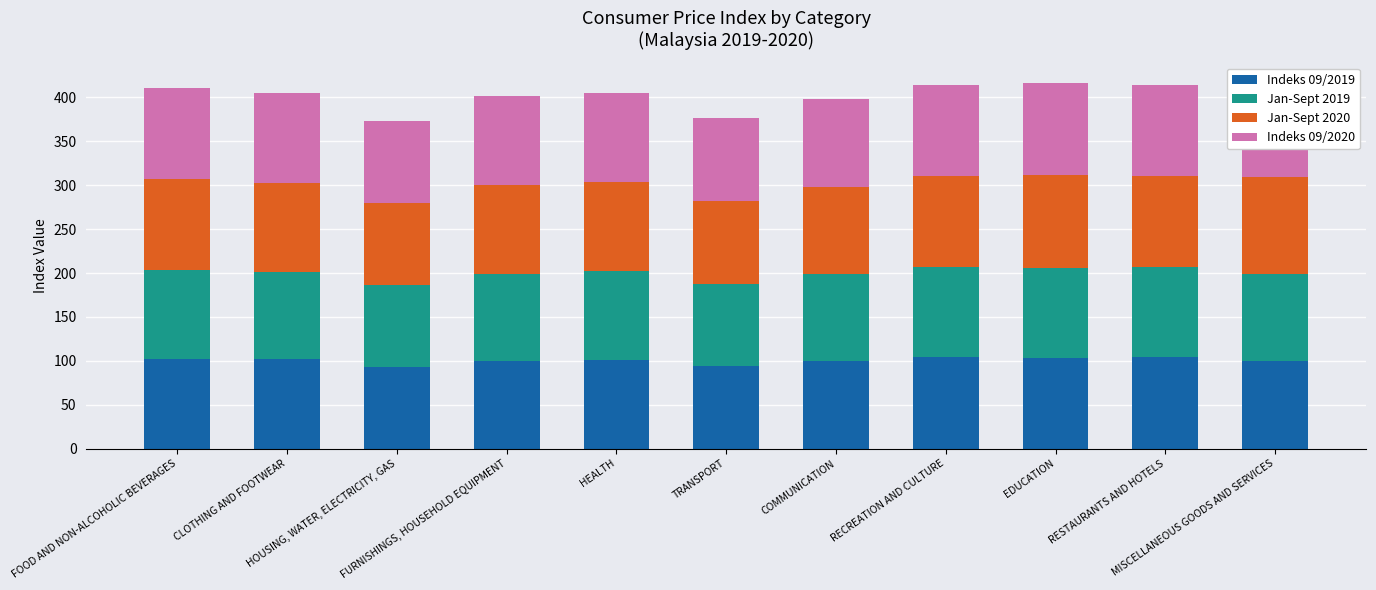

Reading right to left, list all the values displayed in this chart.

Indeks 09/2019: MISCELLANEOUS GOODS AND SERVICES=99.6	RESTAURANTS AND HOTELS=104.4	EDUCATION=103.2	RECREATION AND CULTURE=104.3	COMMUNICATION=99.8	TRANSPORT=93.6	HEALTH=101.2	FURNISHINGS, HOUSEHOLD EQUIPMENT=99.4	HOUSING, WATER, ELECTRICITY, GAS=93.2	CLOTHING AND FOOTWEAR=102.6	FOOD AND NON-ALCOHOLIC BEVERAGES=101.7
Jan-Sept 2019: MISCELLANEOUS GOODS AND SERVICES=99.1	RESTAURANTS AND HOTELS=102.6	EDUCATION=103.1	RECREATION AND CULTURE=103.0	COMMUNICATION=99.3	TRANSPORT=94.1	HEALTH=100.9	FURNISHINGS, HOUSEHOLD EQUIPMENT=99.3	HOUSING, WATER, ELECTRICITY, GAS=93.5	CLOTHING AND FOOTWEAR=98.1	FOOD AND NON-ALCOHOLIC BEVERAGES=101.8
Jan-Sept 2020: MISCELLANEOUS GOODS AND SERVICES=110.2	RESTAURANTS AND HOTELS=103.8	EDUCATION=105.0	RECREATION AND CULTURE=103.3	COMMUNICATION=99.4	TRANSPORT=94.3	HEALTH=101.7	FURNISHINGS, HOUSEHOLD EQUIPMENT=101.9	HOUSING, WATER, ELECTRICITY, GAS=93.2	CLOTHING AND FOOTWEAR=101.6	FOOD AND NON-ALCOHOLIC BEVERAGES=103.9
Indeks 09/2020: MISCELLANEOUS GOODS AND SERVICES=110.1	RESTAURANTS AND HOTELS=103.2	EDUCATION=105.2	RECREATION AND CULTURE=104.1	COMMUNICATION=99.8	TRANSPORT=94.5	HEALTH=101.6	FURNISHINGS, HOUSEHOLD EQUIPMENT=101.5	HOUSING, WATER, ELECTRICITY, GAS=93.1	CLOTHING AND FOOTWEAR=102.6	FOOD AND NON-ALCOHOLIC BEVERAGES=103.9